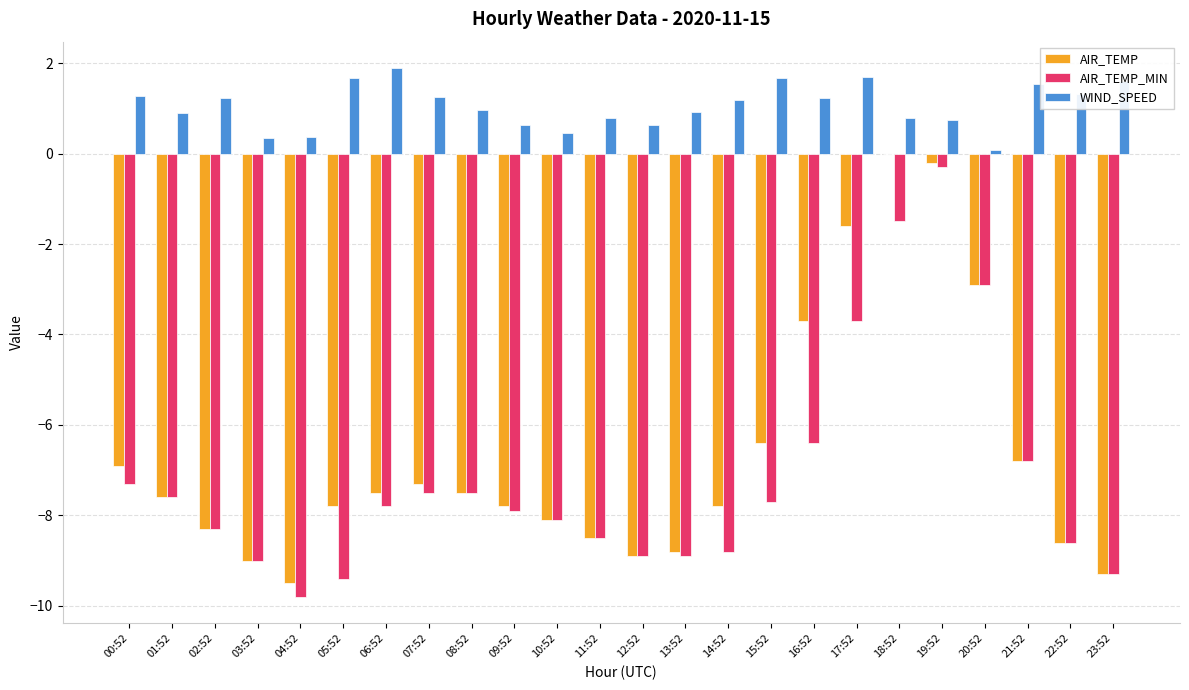

How many data points does each series have?

24